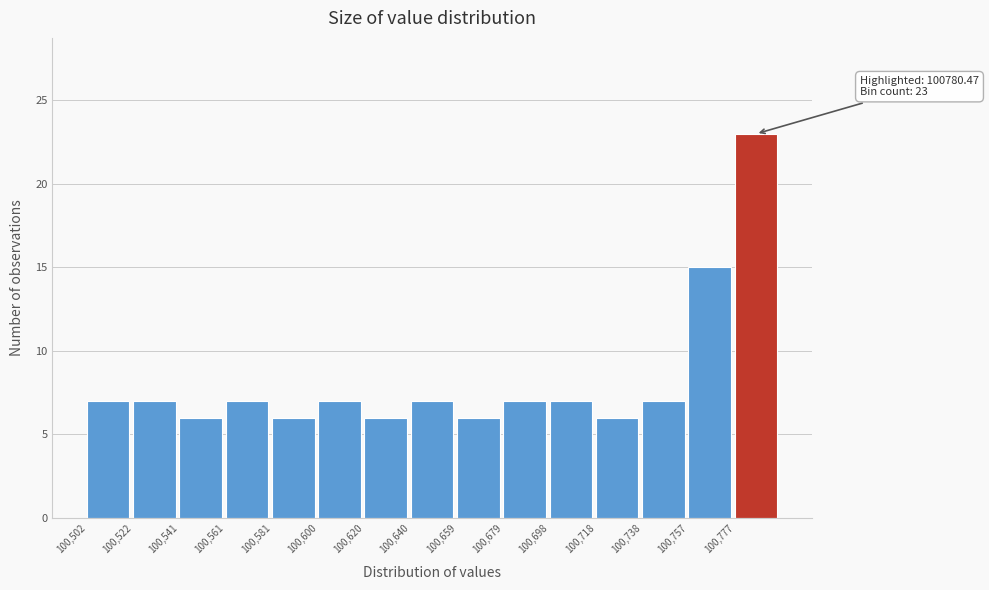

Which range on the x-axis has the tallest bar?

100778 to 100796